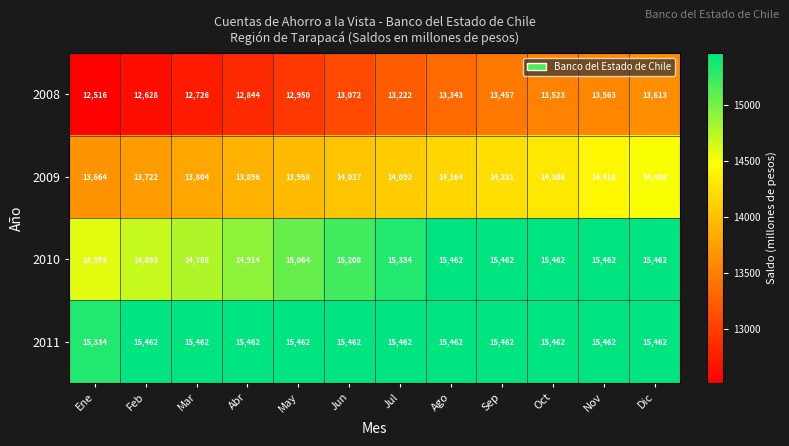

At which label is 2010 closest to 15028?

May